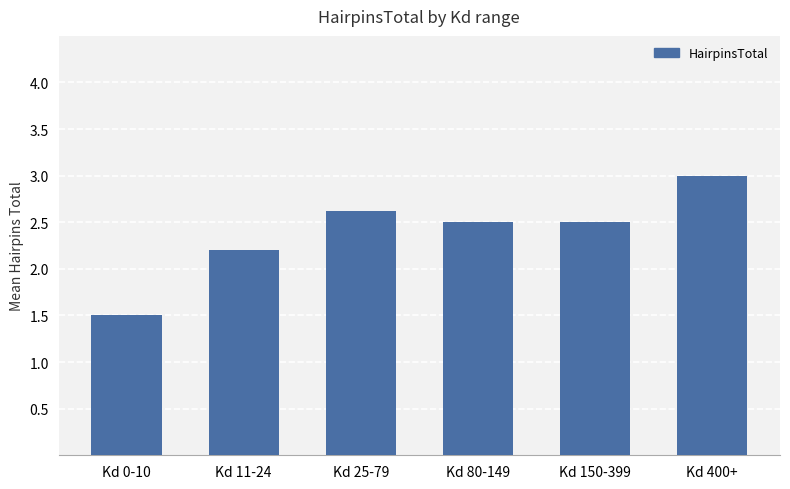

What is the approximate value at Kd 0-10?

1.5